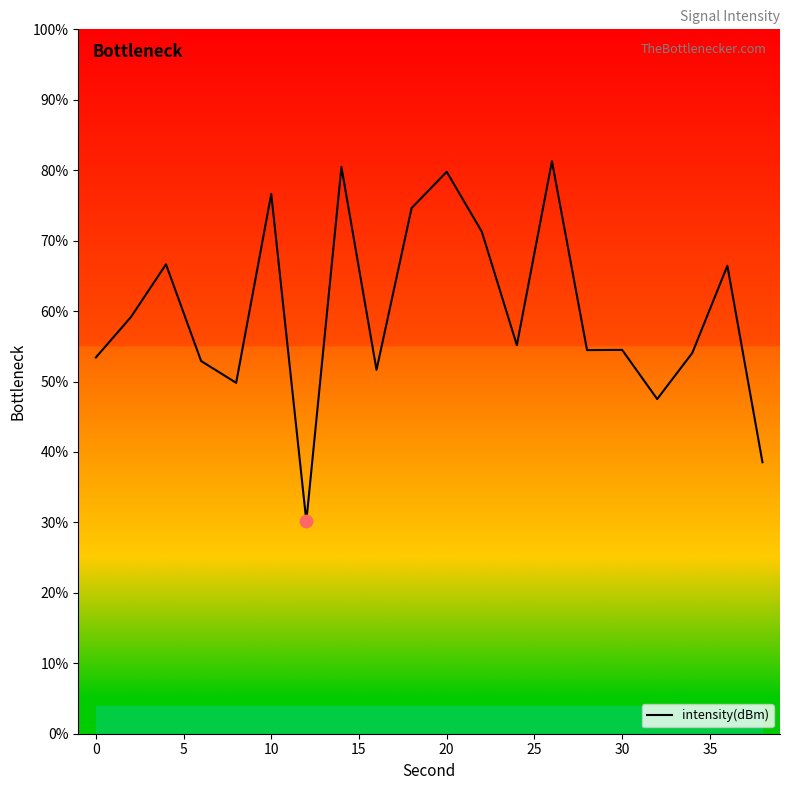

What is the difference between the maximum and minimum values?

51.1